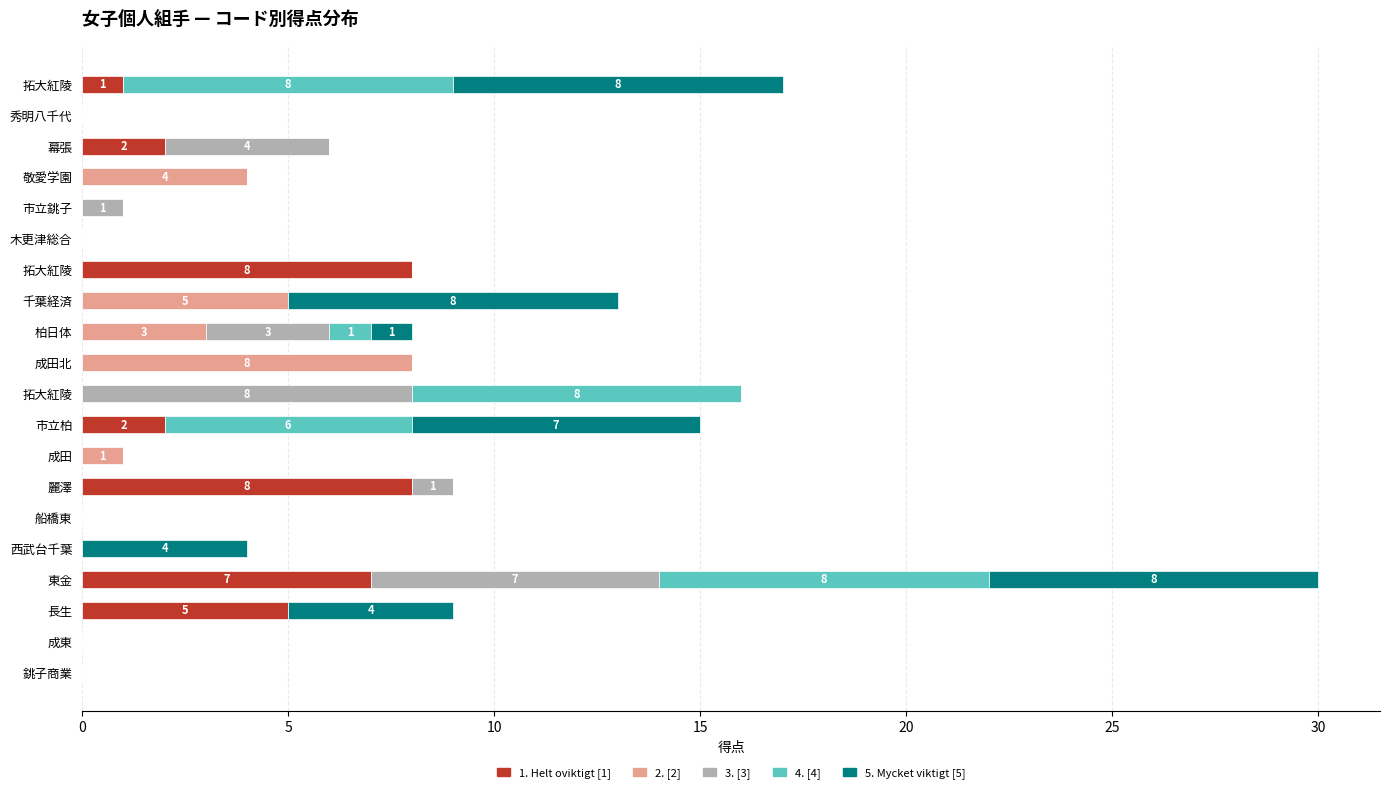

List the series in order of their peak value, highest first.

1. Helt oviktigt [1], 2. [2], 3. [3], 4. [4], 5. Mycket viktigt [5]